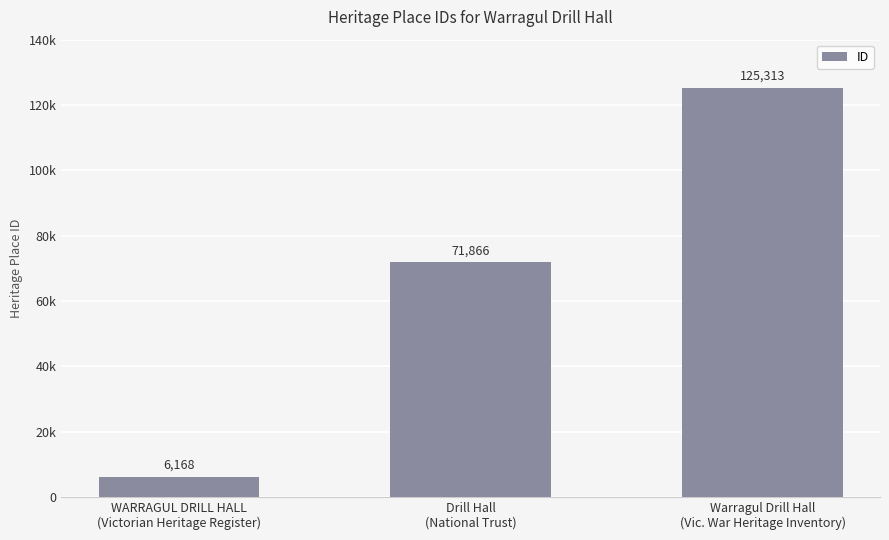

Reading left to right, extract all data points from this chart.

WARRAGUL DRILL HALL
(Victorian Heritage Register)=6168	Drill Hall
(National Trust)=71866	Warragul Drill Hall
(Vic. War Heritage Inventory)=125313